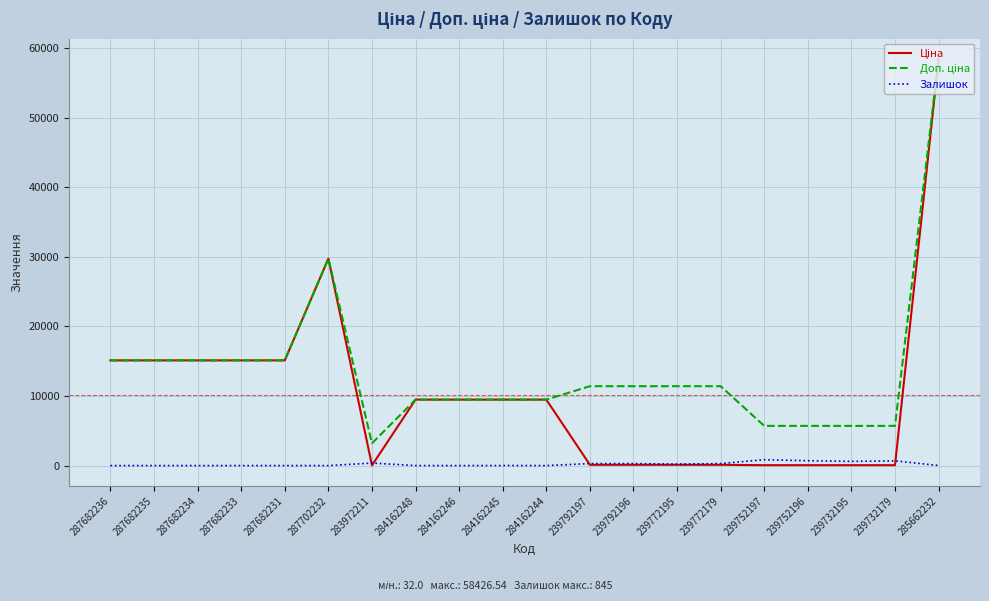

Which category has the highest value across all series?

285662232